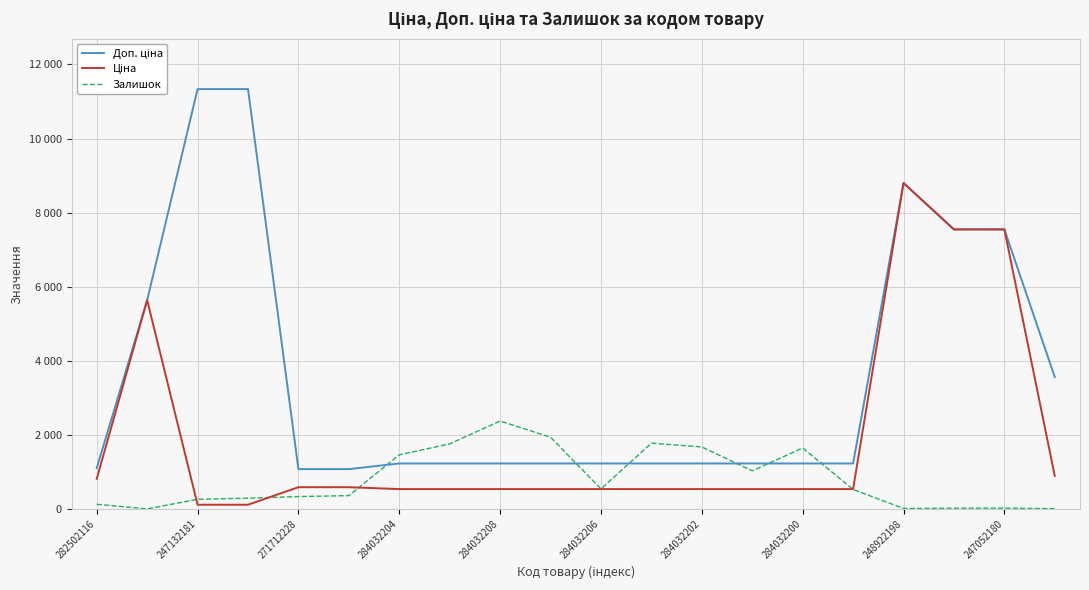

Does the chart display data point markers on the line(s)?

No